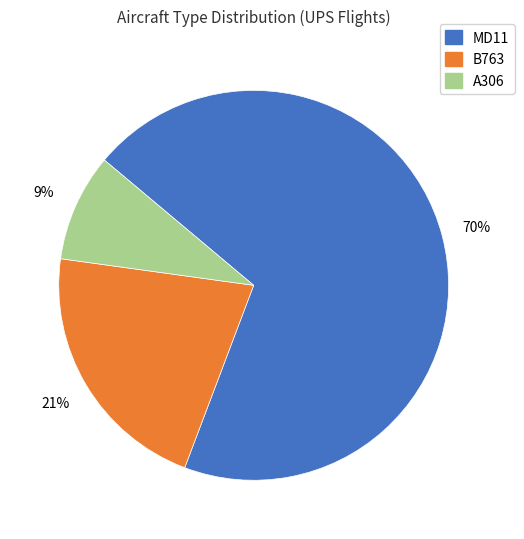

What is the smallest slice in the pie chart?

A306